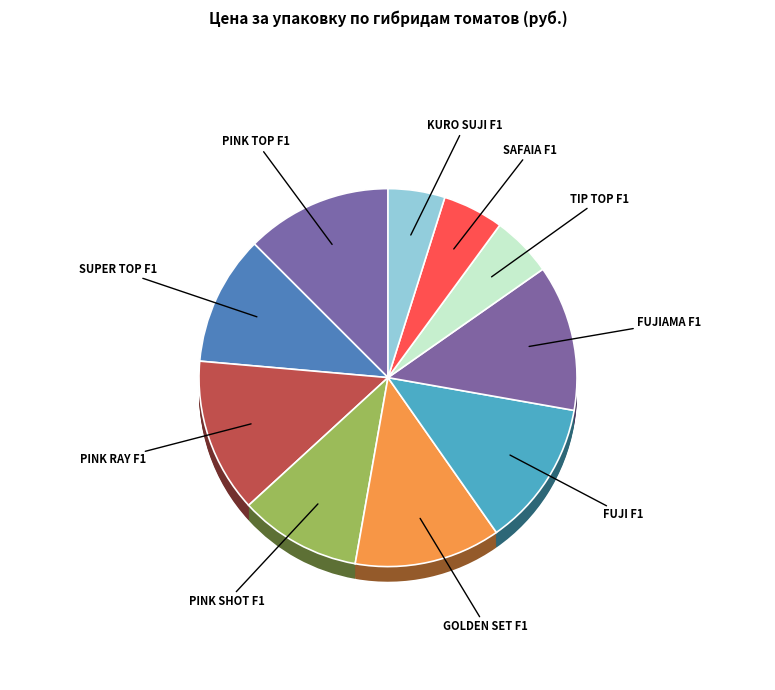

Count the number of slices in the pie.

10